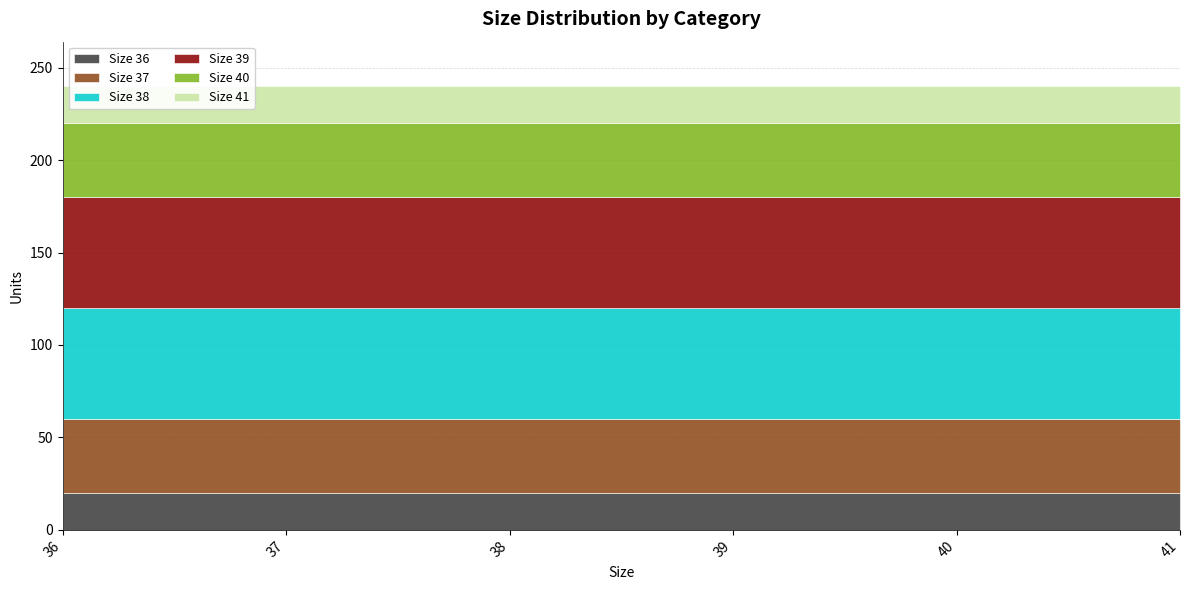

Which series has the largest total across all categories?

Size 38